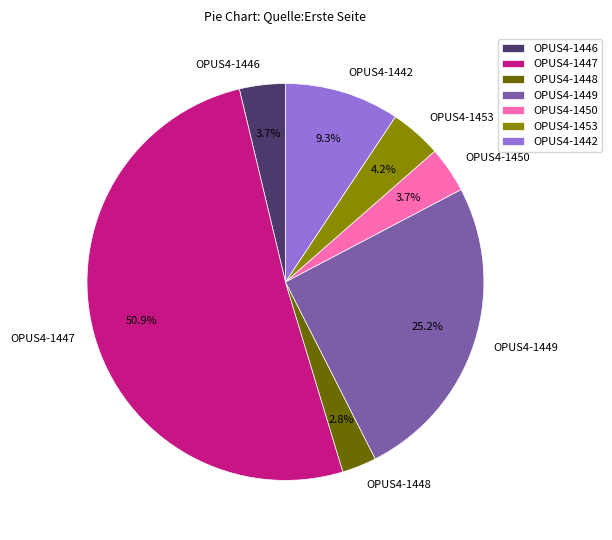

How much of the chart is everything except OPUS4-1450?

96.3%